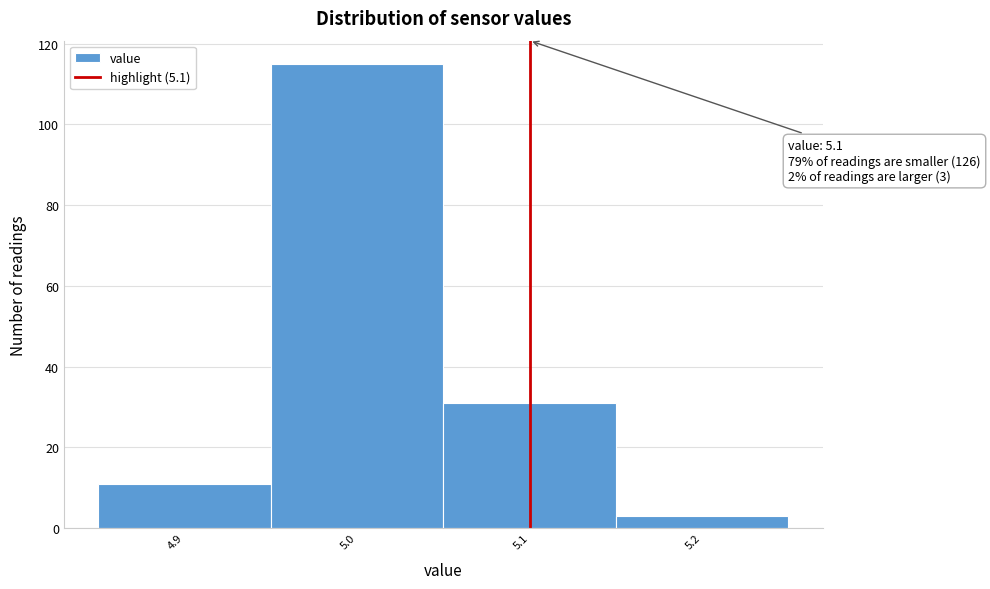

Which range on the x-axis has the tallest bar?

4.95 to 5.05